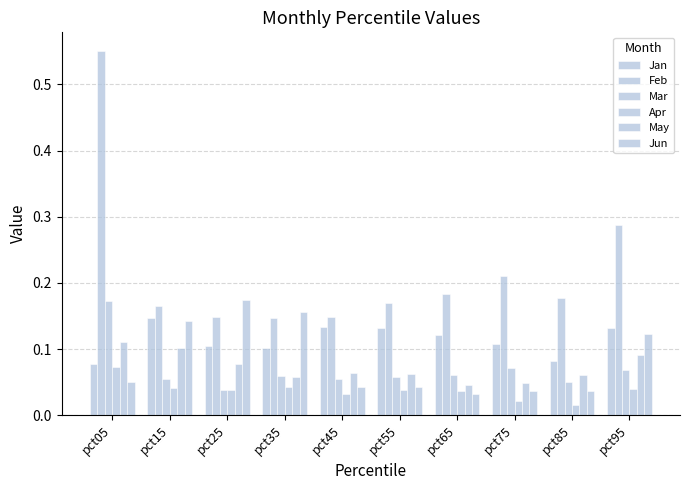

What is the average value of the May series?

0.1